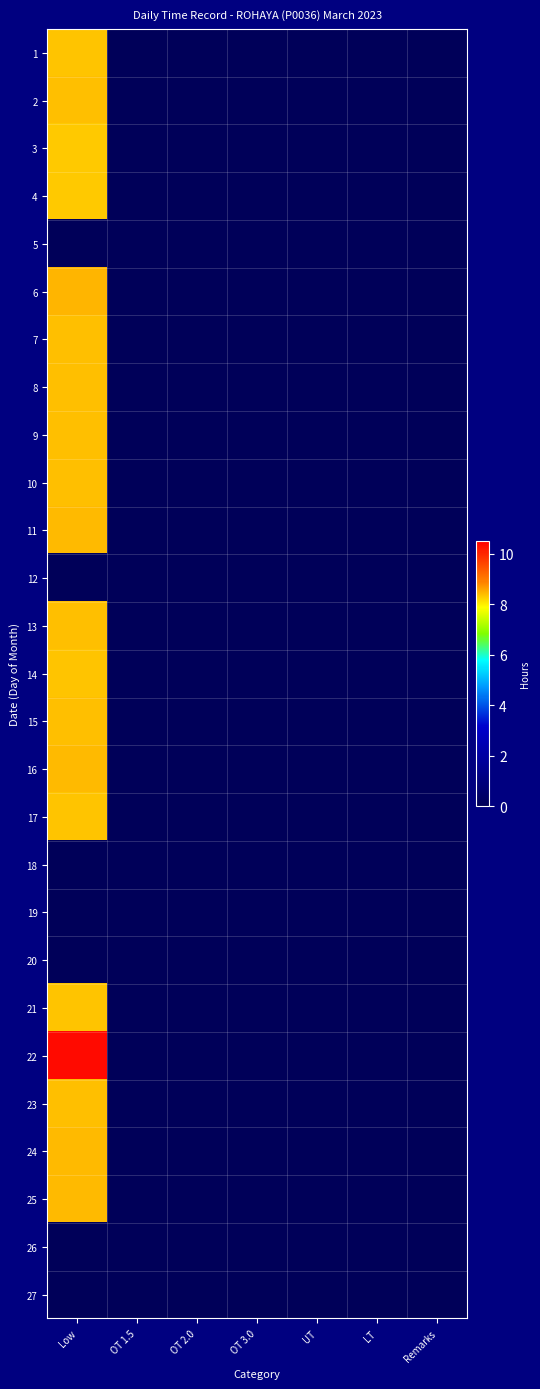

Which category has the lowest value across all series?

OT 1.5